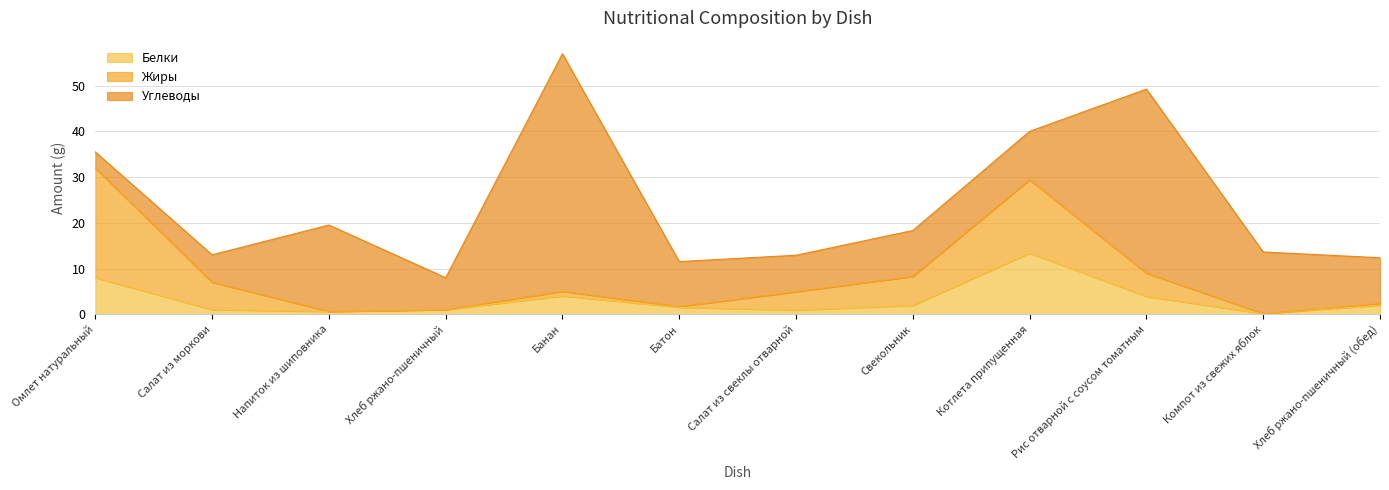

What is the sum of all Жиры values?

63.0